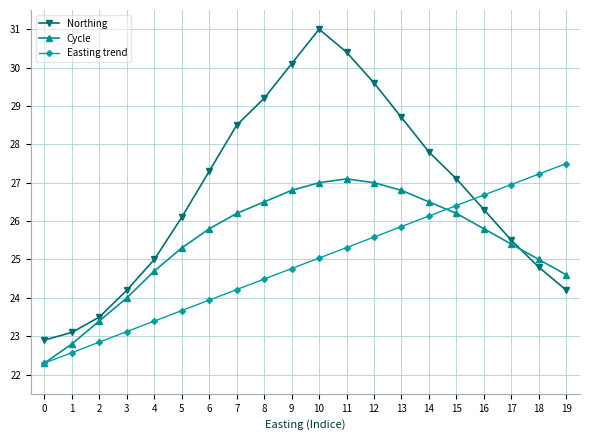

What is the sum of the Easting trend values at 16 and 19?

54.2